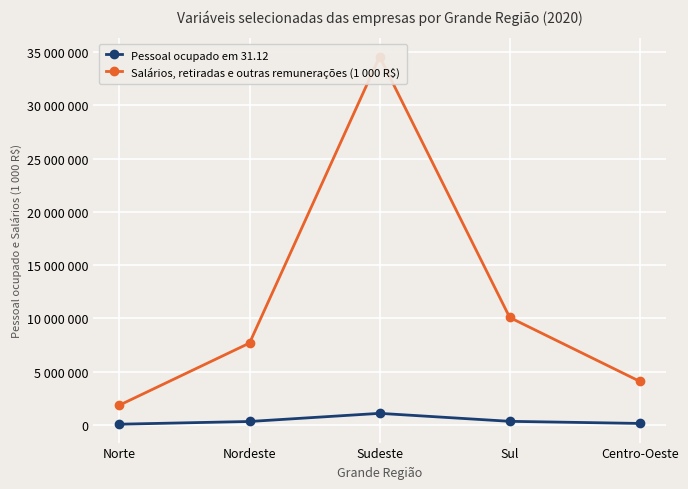

What is the difference between the highest and lowest values at Nordeste?

7359967